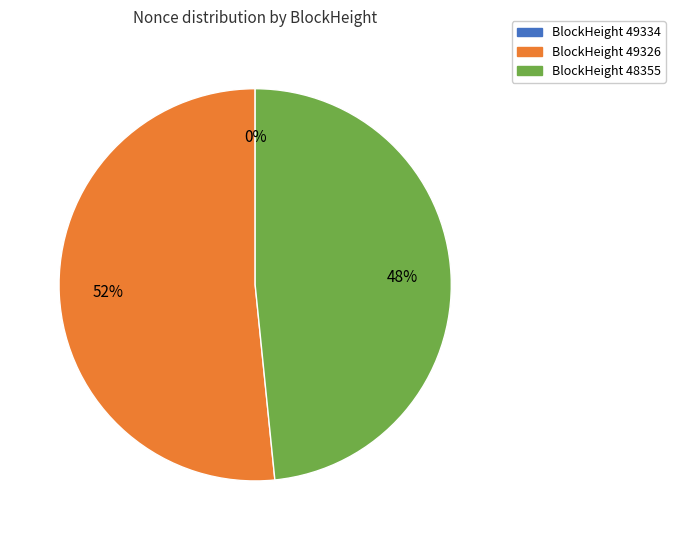

Do BlockHeight 49326 and BlockHeight 48355 together represent more than half of the pie?

Yes